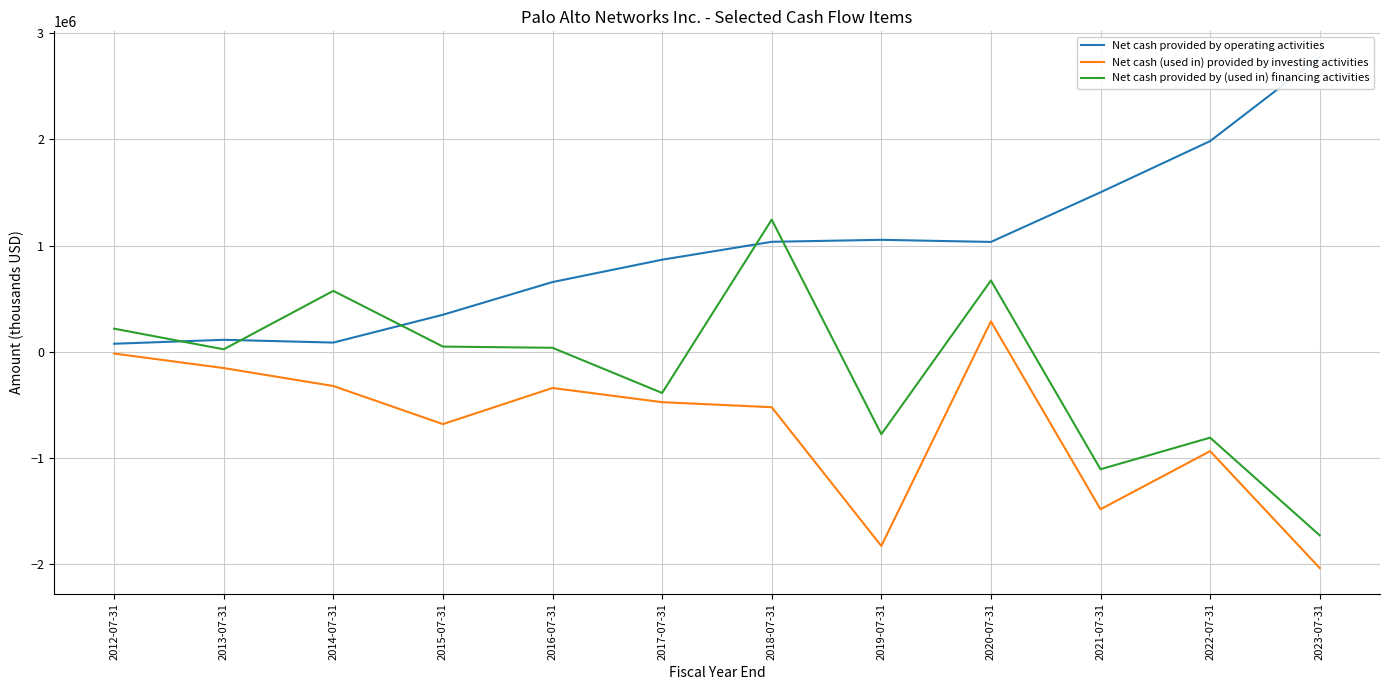

True or false: Net cash provided by operating activities has a value of 658100 at 2016-07-31.

True